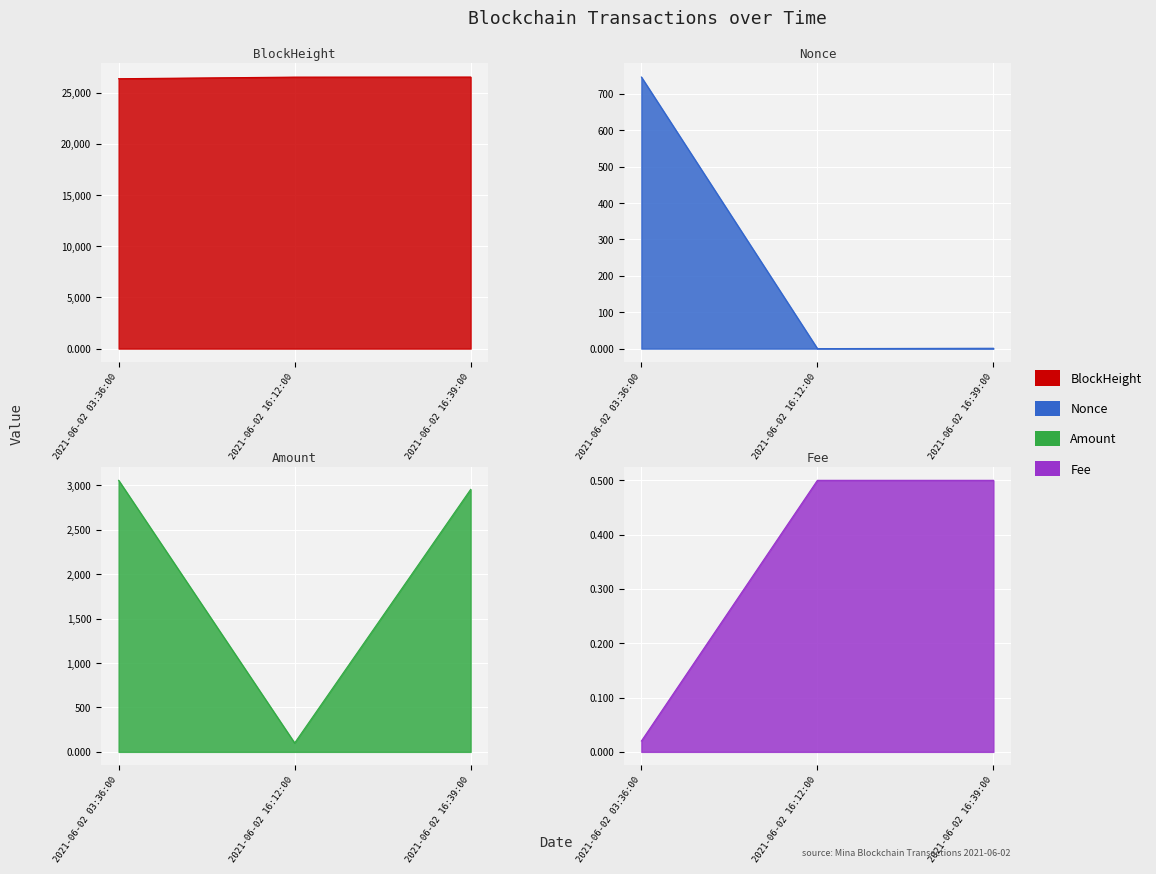

Reading right to left, what are all the values shown in this chart?

BlockHeight: 26531.0	26524.0	26368.0
Nonce: 1.0	0.0	746.0
Amount: 2953.8	100.0	3055.9
Fee: 0.5	0.5	0.0